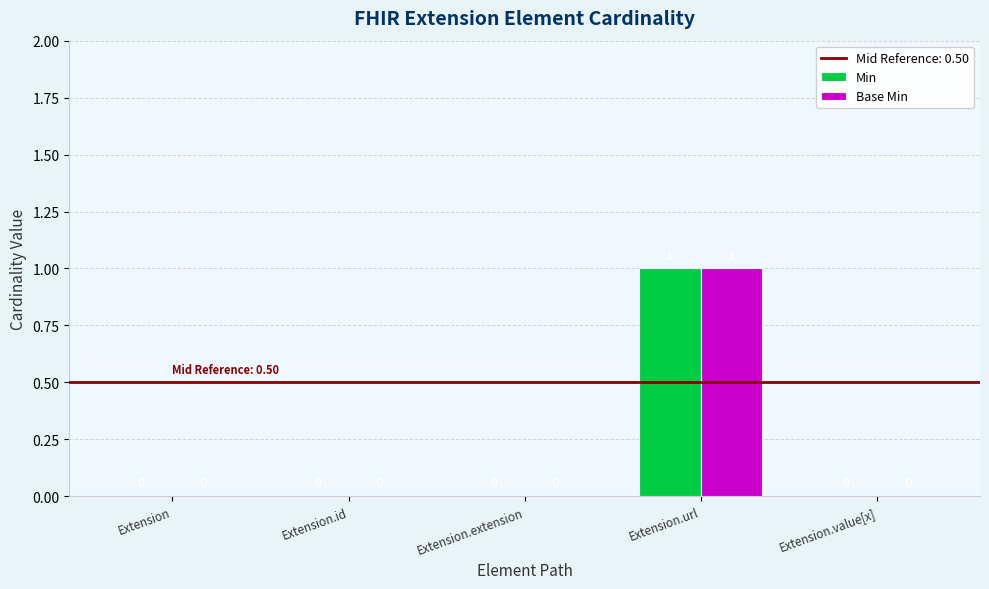

What is the sum of the Min values at Extension.value[x] and Extension.url?

1